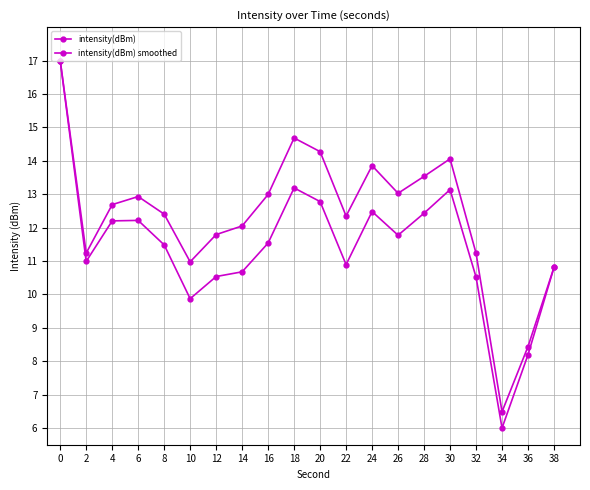

Reading right to left, what are all the values shown in this chart?

intensity(dBm): 38=10.8	36=8.2	34=6.0	32=10.5	30=13.1	28=12.4	26=11.8	24=12.5	22=10.9	20=12.8	18=13.2	16=11.5	14=10.7	12=10.5	10=9.9	8=11.5	6=12.2	4=12.2	2=11.0	0=17.0
intensity(dBm) smoothed: 38=10.8	36=8.4	34=6.5	32=11.2	30=14.1	28=13.5	26=13.0	24=13.9	22=12.3	20=14.3	18=14.7	16=13.0	14=12.0	12=11.8	10=11.0	8=12.4	6=12.9	4=12.7	2=11.2	0=17.0